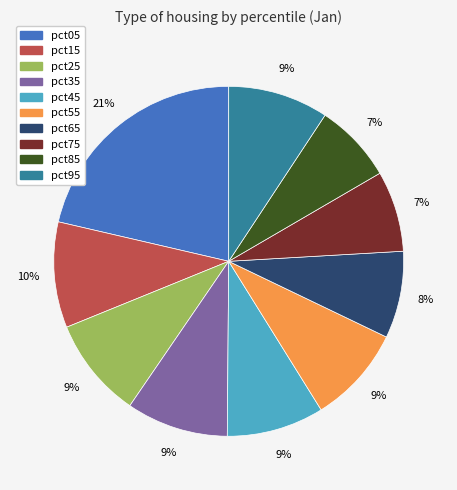

To the nearest percent, what is the average slice percentage?

10%